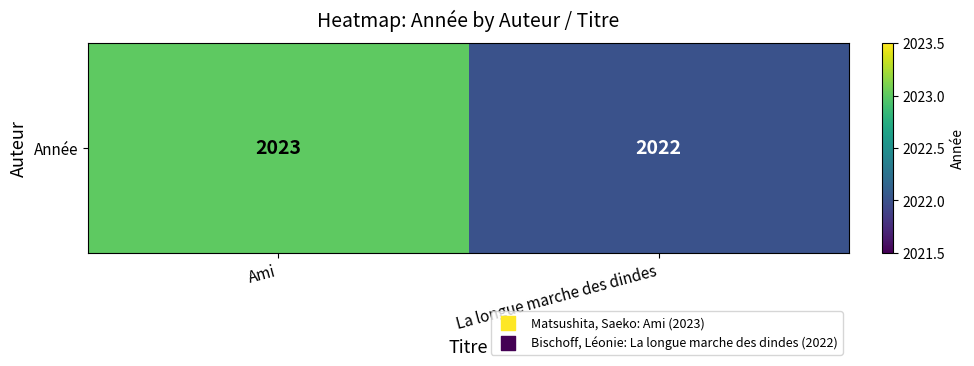

At which category does the chart reach its peak across all series?

Ami